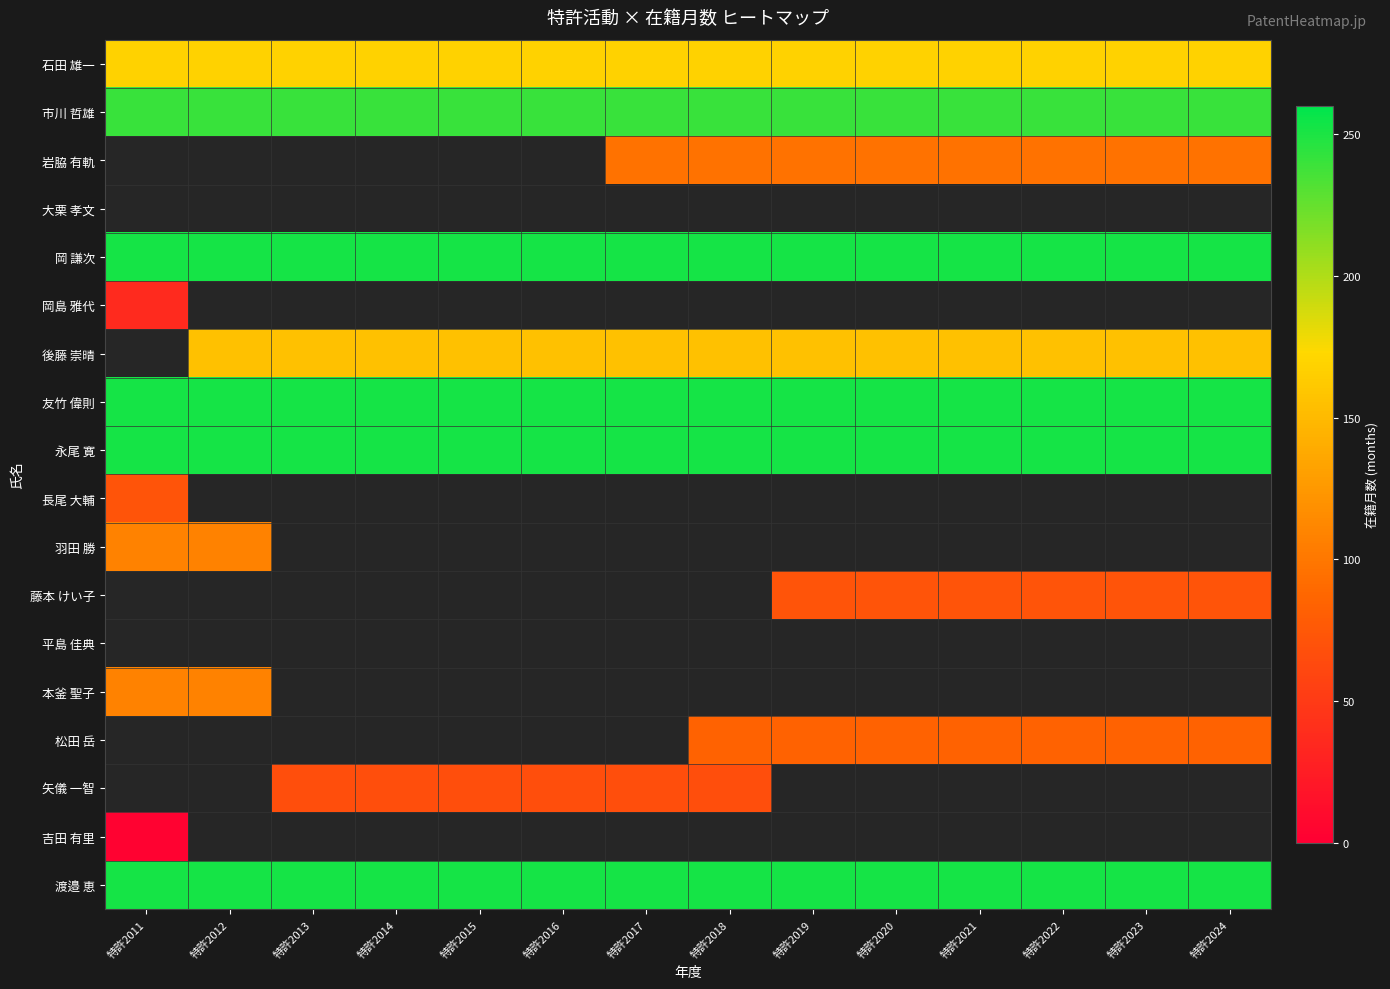

What is the greatest value displayed?

252.0